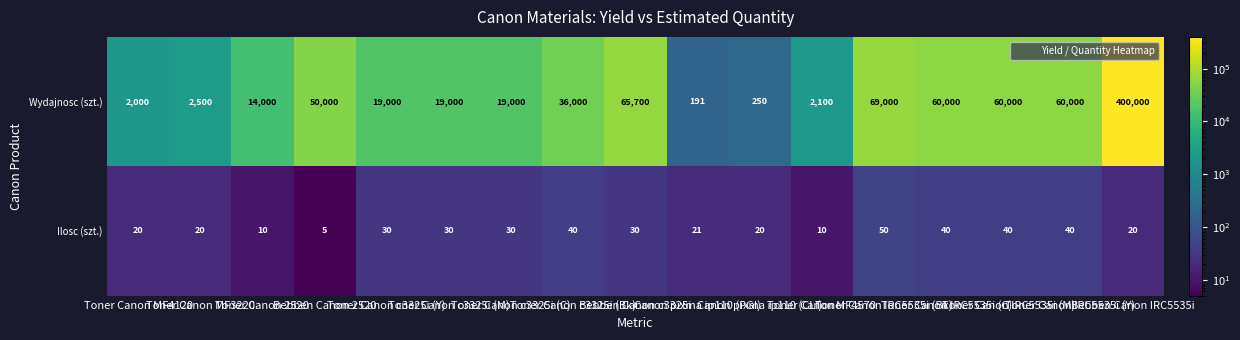

Which series has the largest total across all categories?

Wydajnosc (szt.)